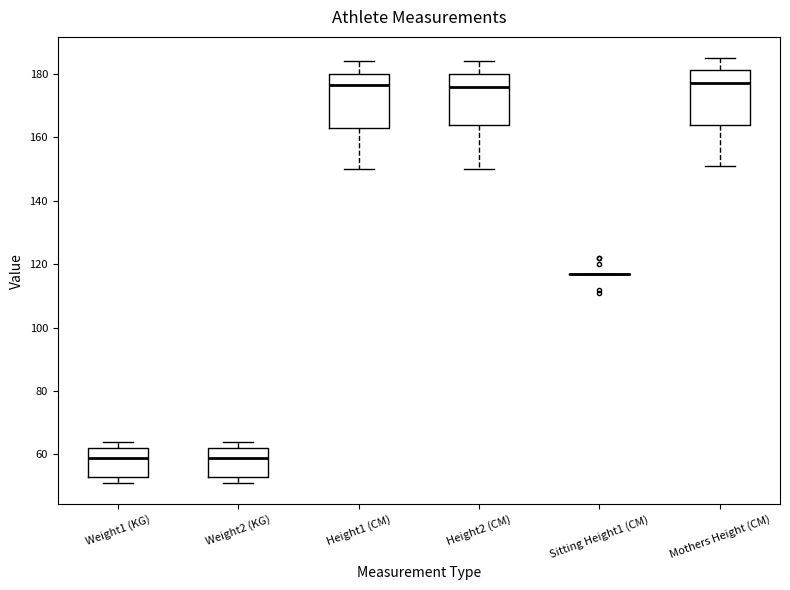

Reading left to right, read every box against the y-axis: the position of its median line, the range the box covers, and the ends of its whiskers. The values are not printed on the chart, so give them approximately, as read against the axis.

Weight1 (KG): median 60, box 54 to 62, whiskers 52 to 64
Weight2 (KG): median 60, box 54 to 62, whiskers 52 to 64
Height1 (CM): median 176, box 164 to 180, whiskers 150 to 184
Height2 (CM): median 176, box 164 to 180, whiskers 150 to 184
Sitting Height1 (CM): box collapsed to a line at 118, whiskers 118 to 118
Mothers Height (CM): median 178, box 164 to 182, whiskers 152 to 186